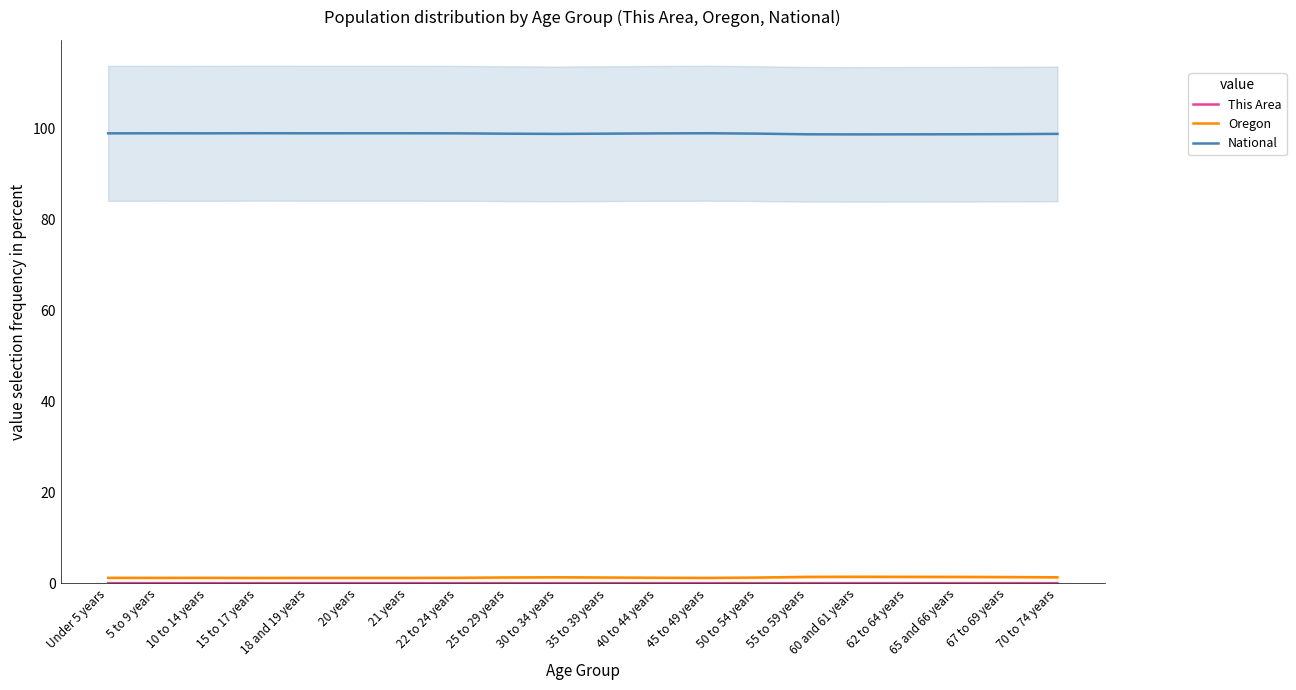

What is the label of the 7th point from the left?

21 years